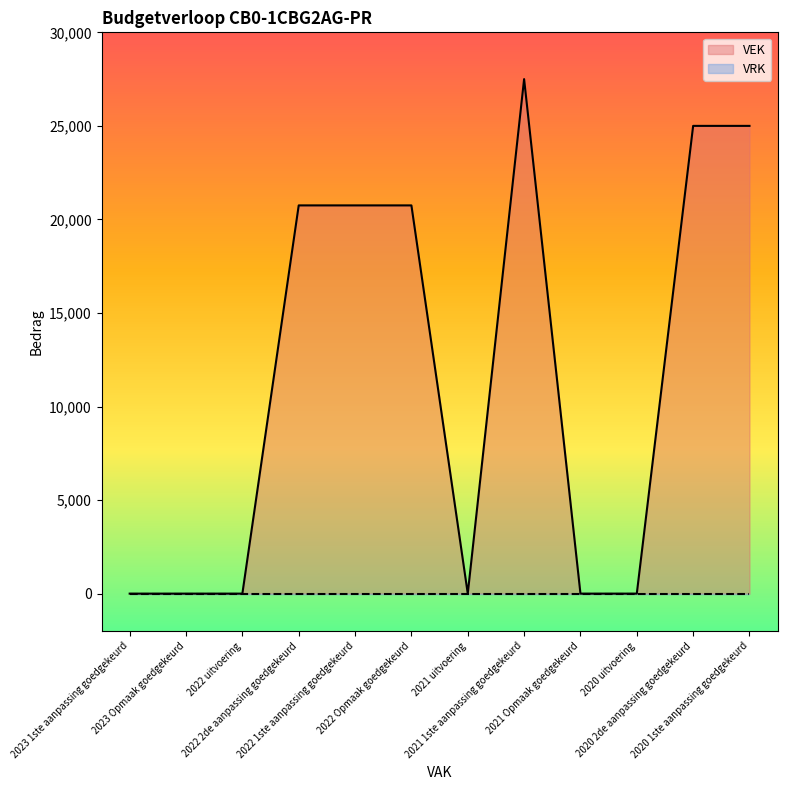

At which label is the value closest to 13750?

2022 2de aanpassing goedgekeurd